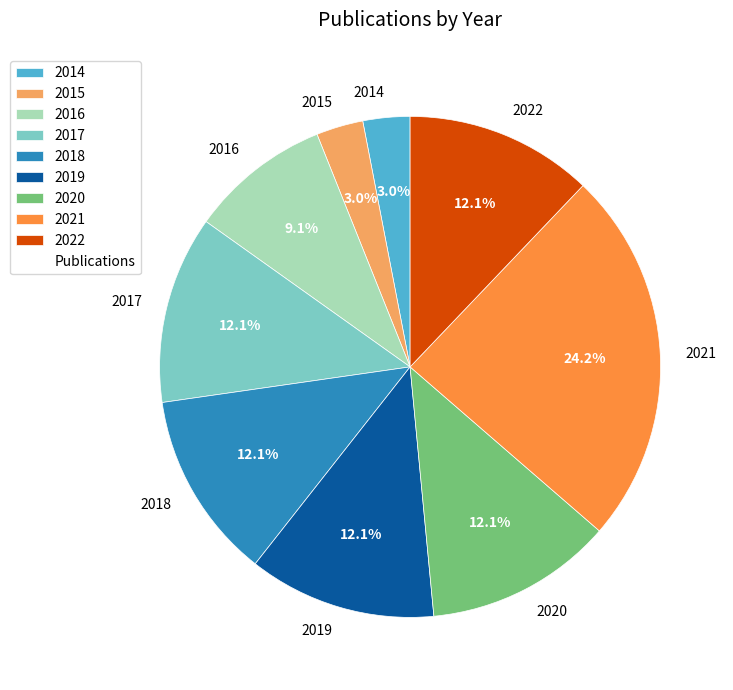

What percentage is the 2018 slice, to the nearest percent?

12%